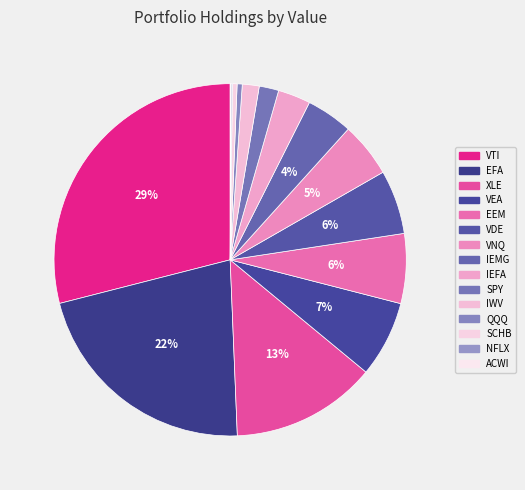

What portion of the pie excludes IEMG?

95.7%